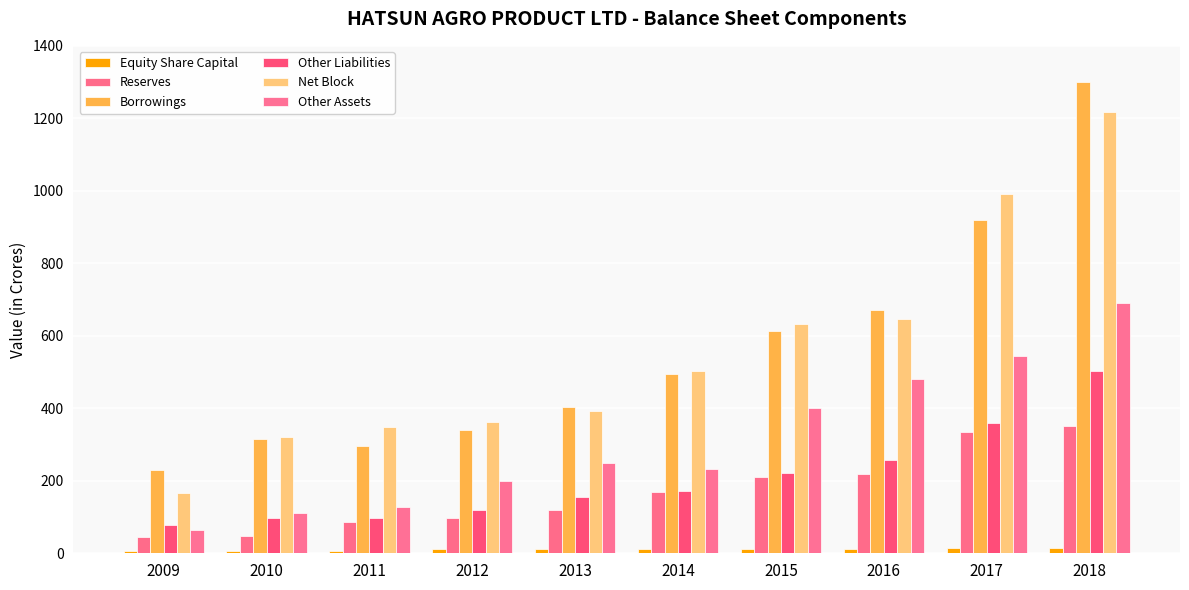

How many groups of bars are there?

10